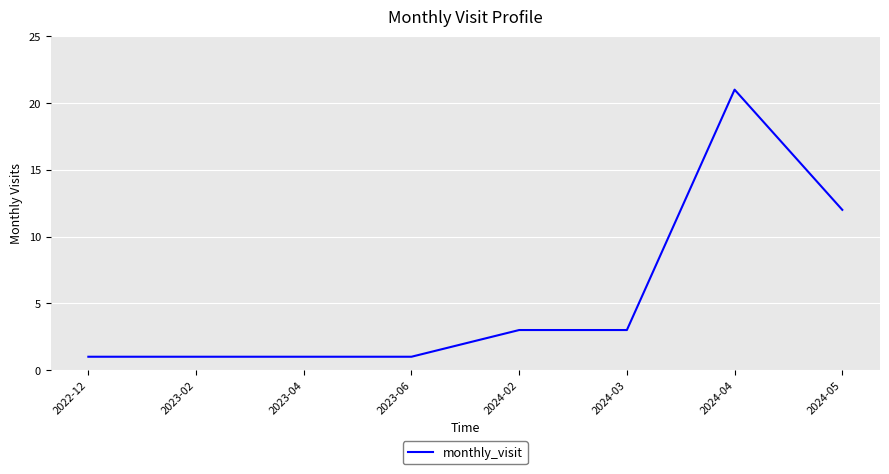

What value does the data have at 2024-02, to the nearest 5?

5